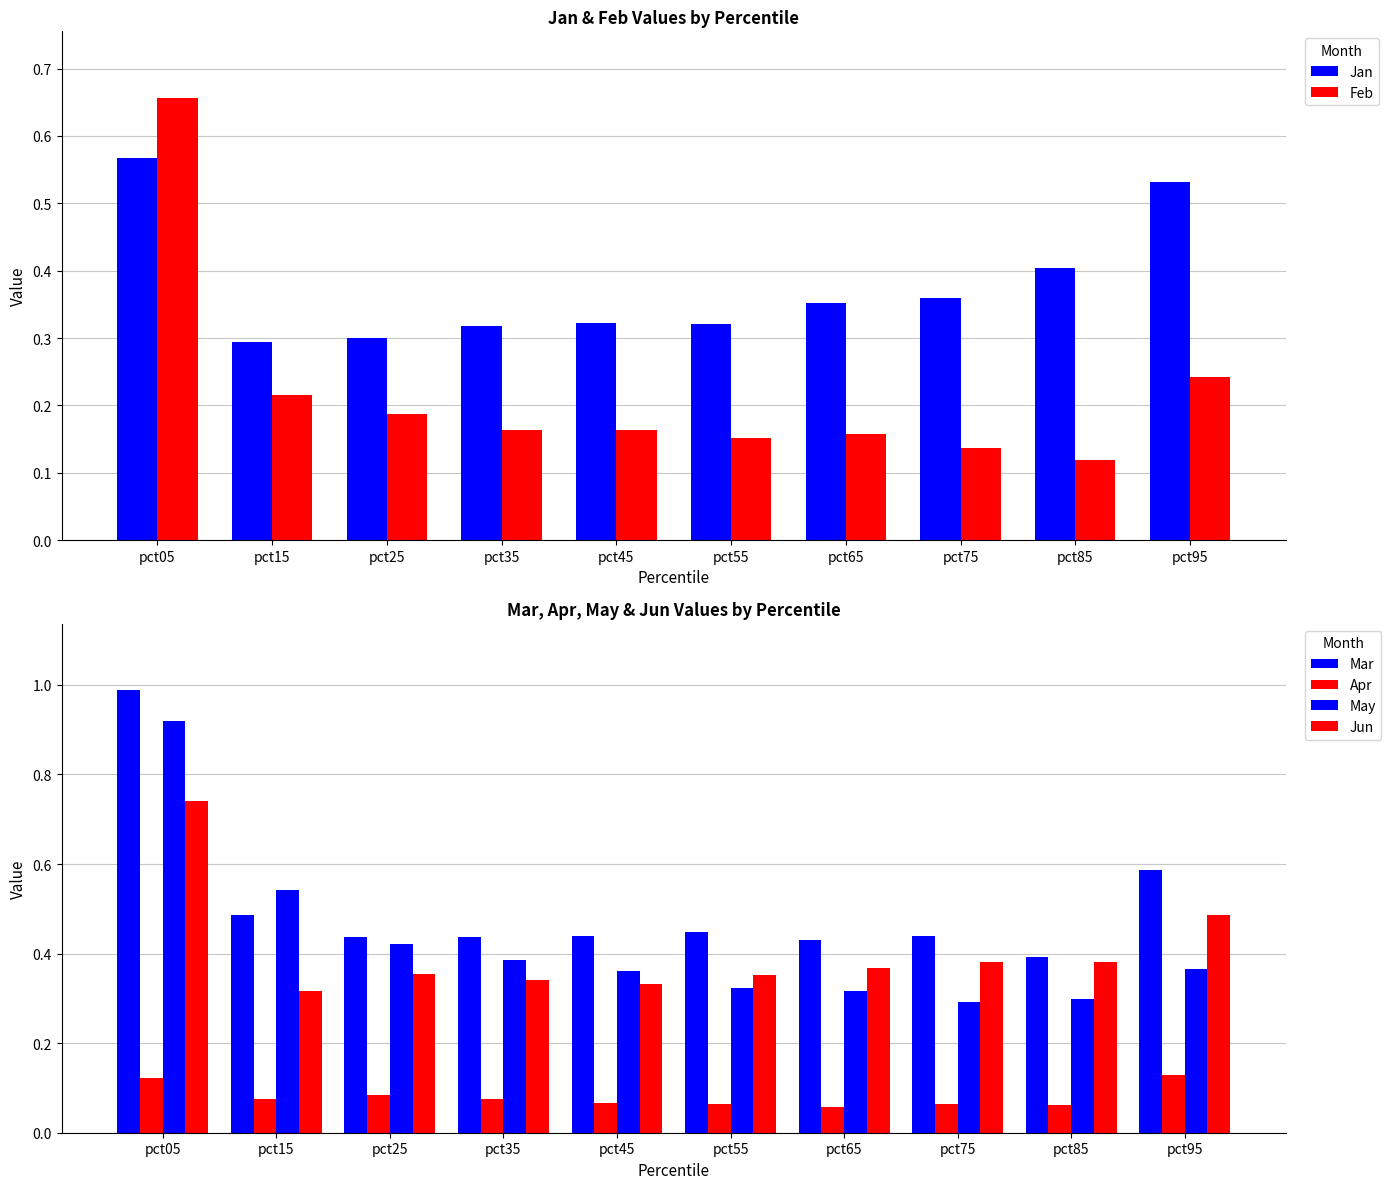

Which label corresponds to the largest value in the chart?

pct05